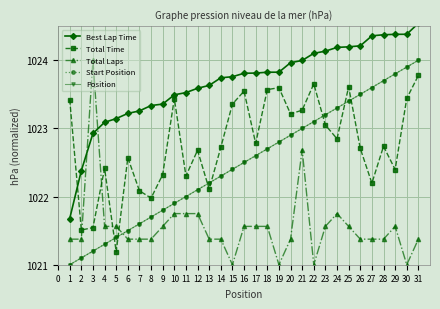

Which category has the highest value in the Total Time series?

31